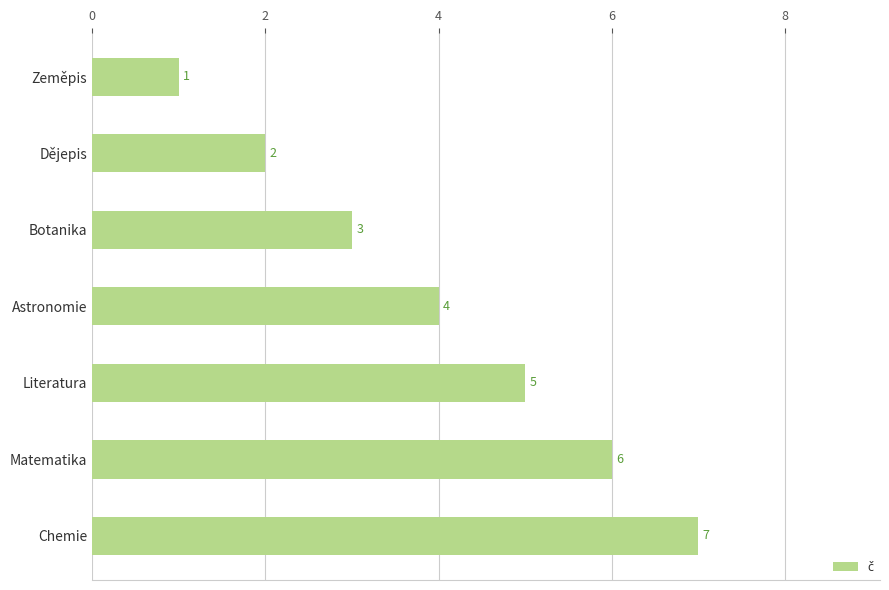

Is it true that the value at Matematika is 6?

True